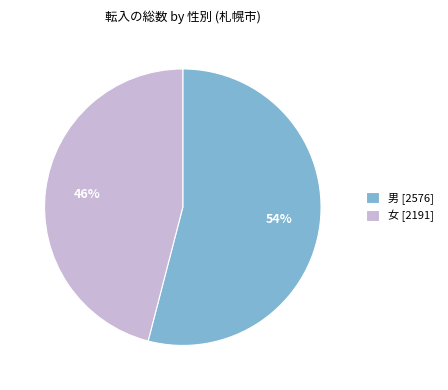

To the nearest percent, what is the difference between the largest and smallest slice percentages?

8%